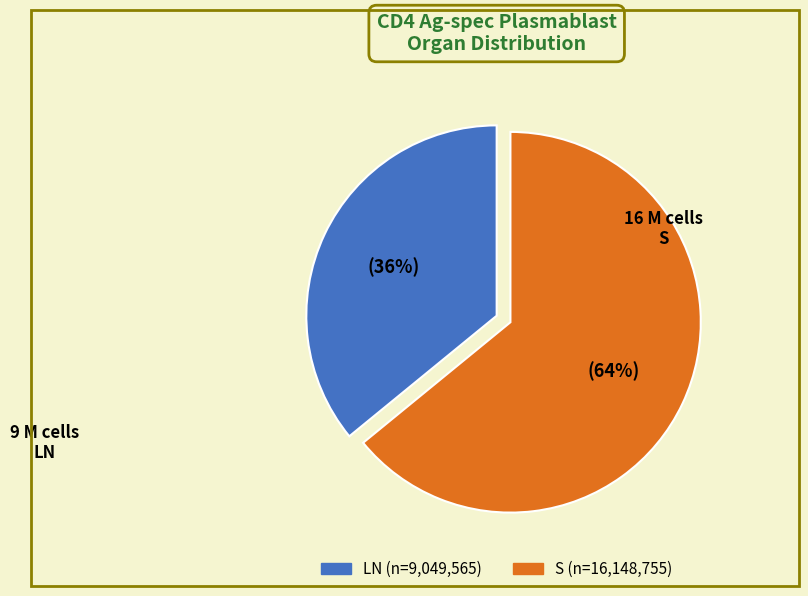

How many segments does this pie chart have?

2